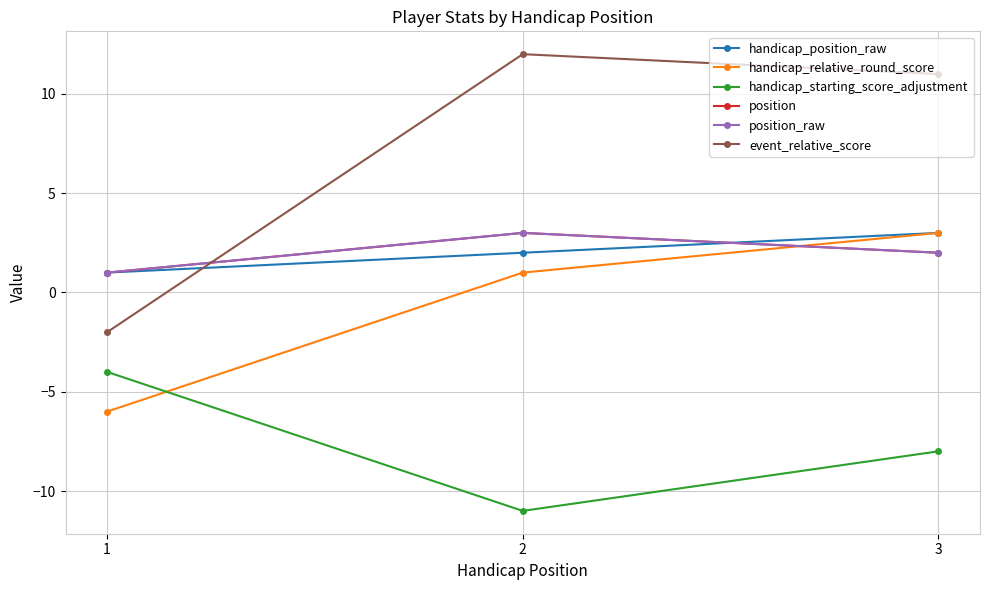

At which label is event_relative_score closest to 5?

3